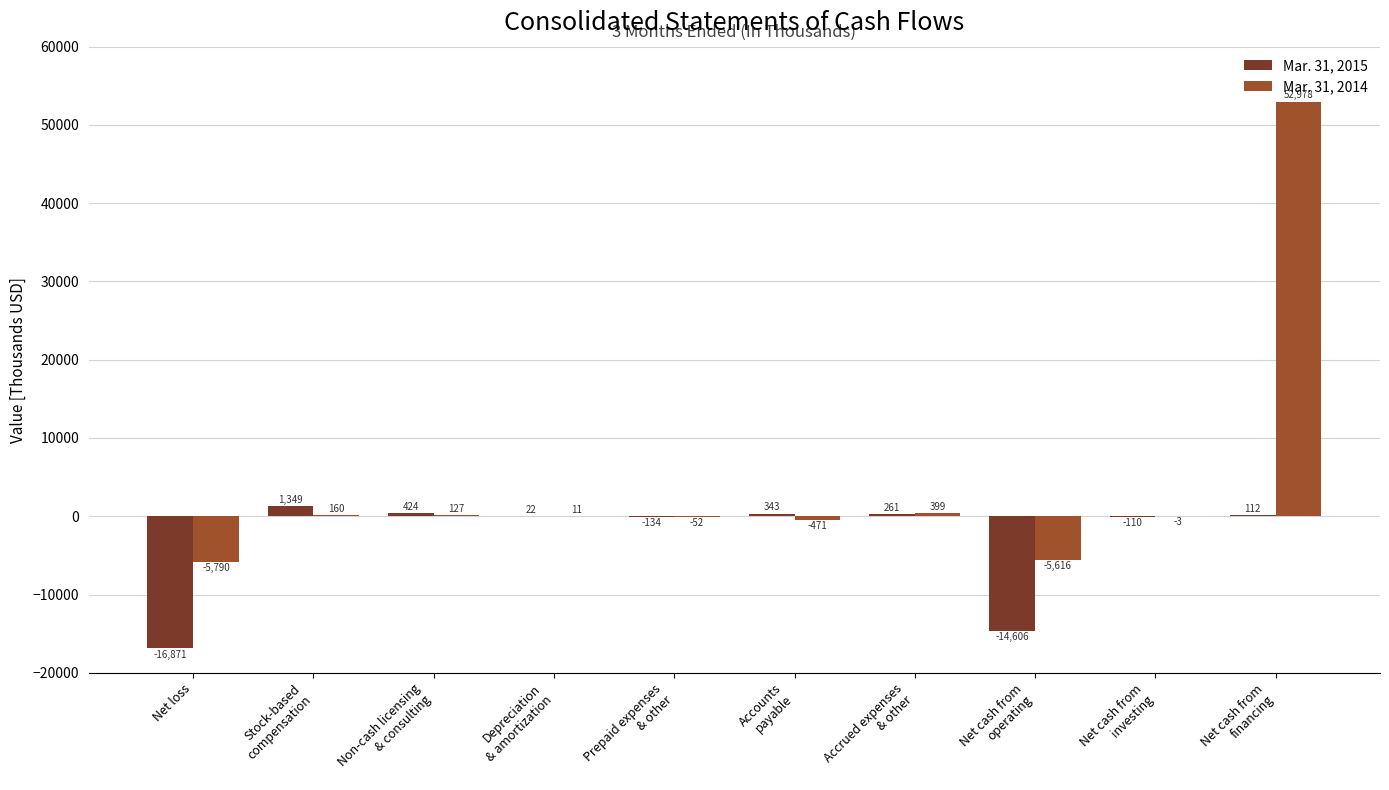

At which label does Mar. 31, 2015 reach its peak?

Stock-based
compensation